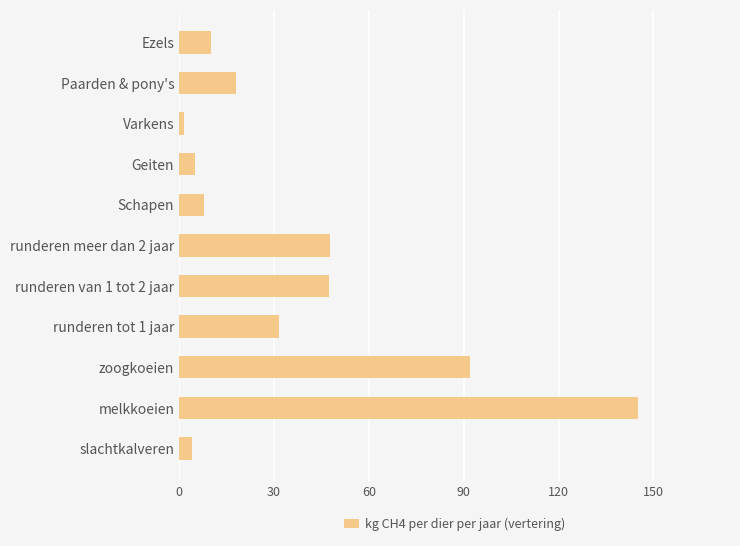

Does the chart contain any negative values?

No